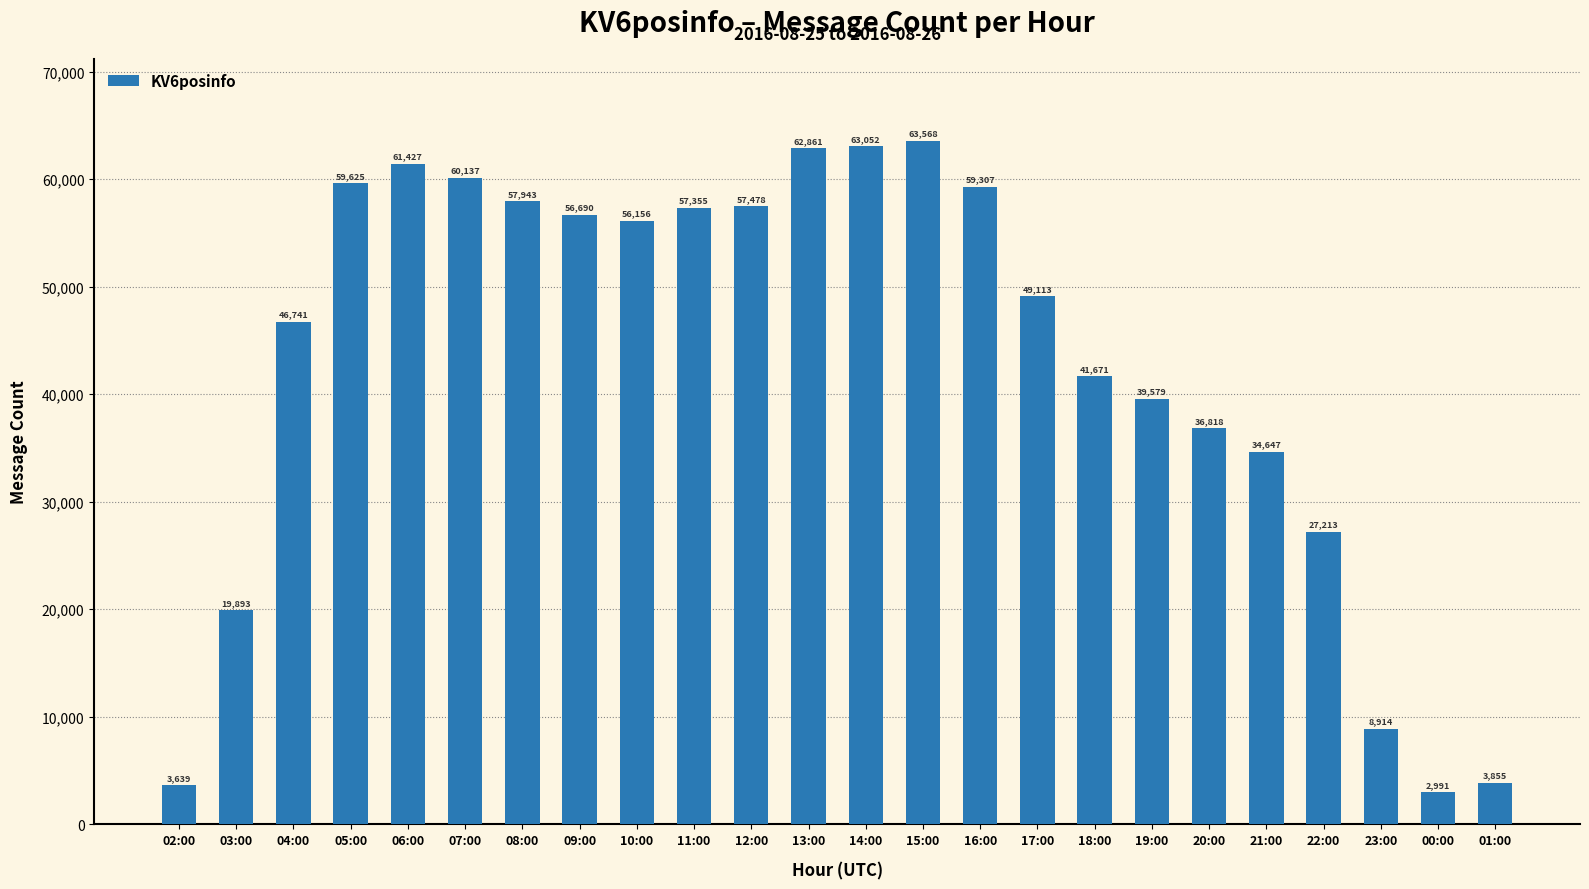

What is the label of the 22nd bar from the left?

23:00